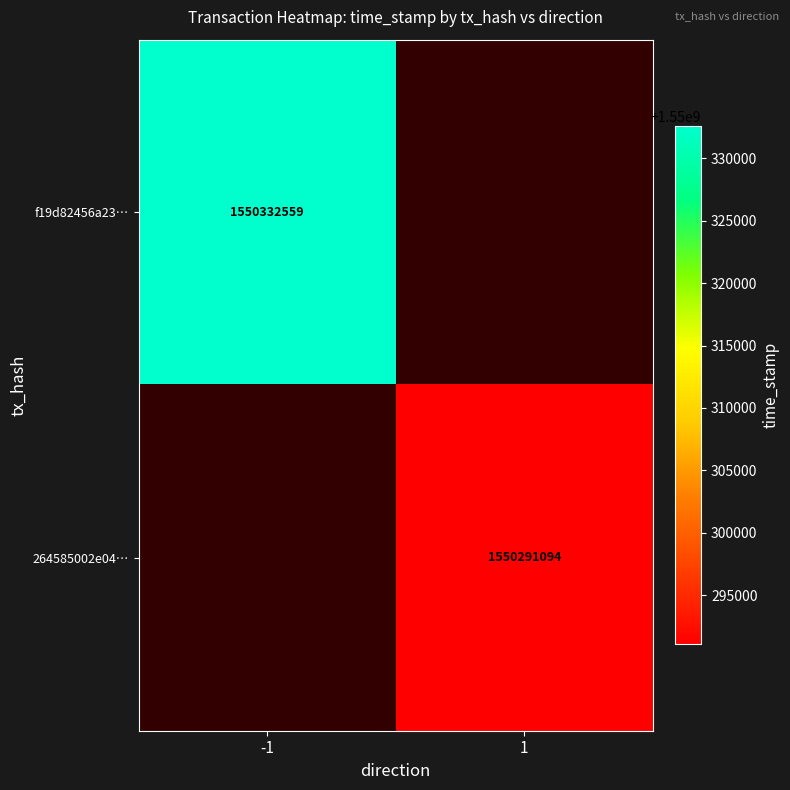

Is it true that f19d82456a23… equals 1550332559 at -1?

True